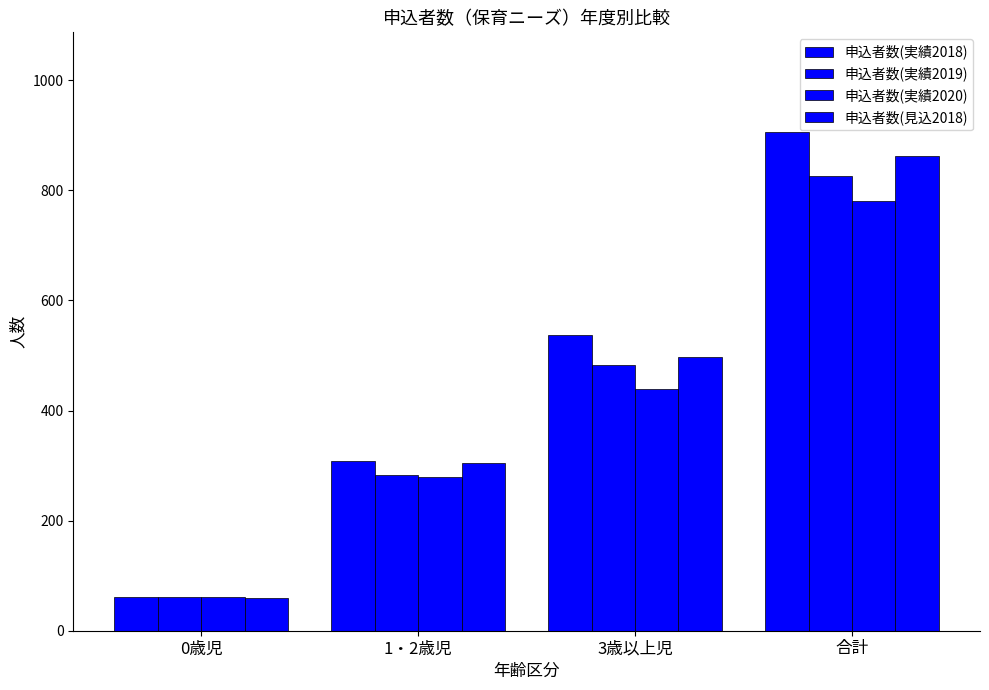

What is the minimum value for 申込者数(見込2018)?

60